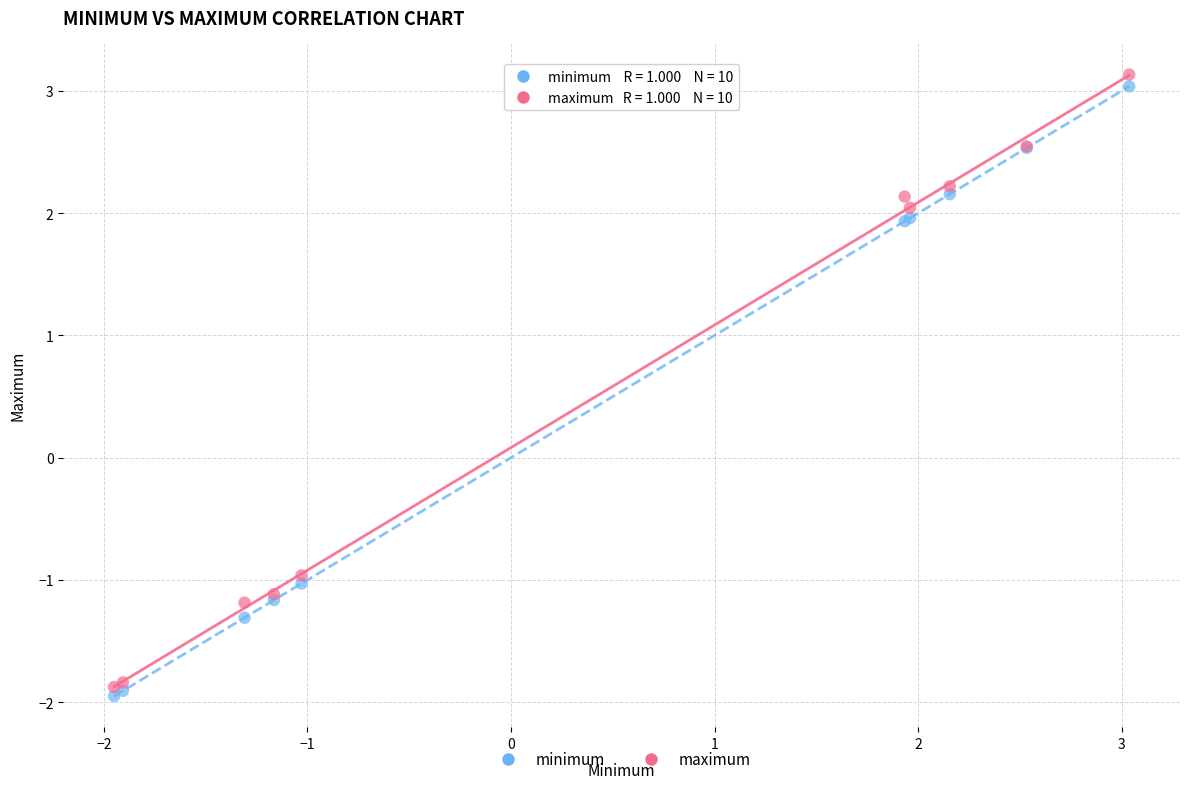

In the maximum series, what Y value is closest to 0?

-1.0